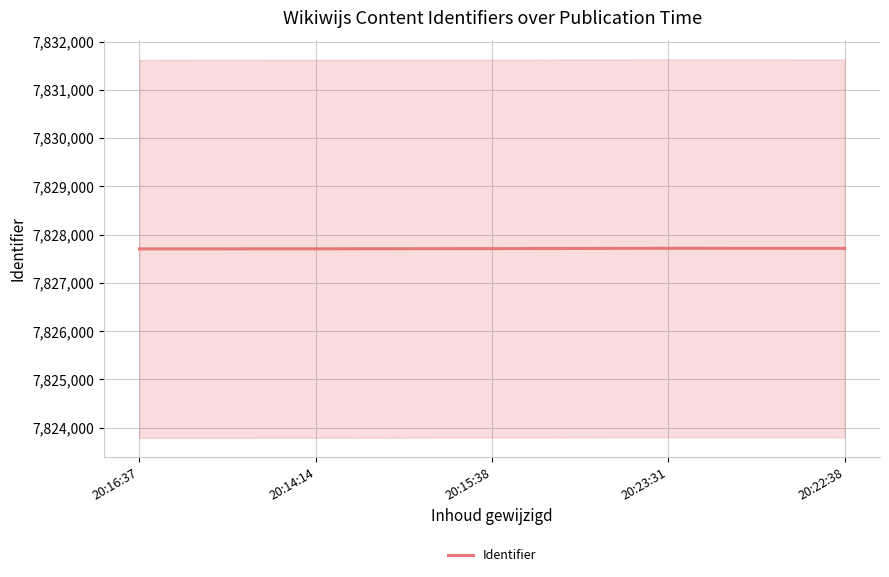

How many values are between 7827706 and 7827715?

3